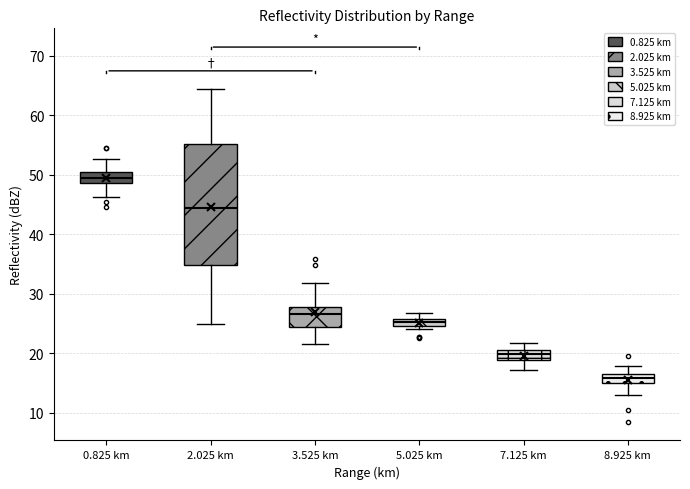

Comparing the boxes themselves (not the whiskers), which one is the tallest?

2.025 km